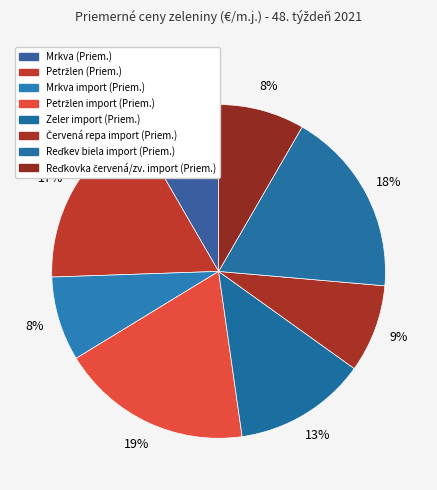

Count the number of slices in the pie.

8